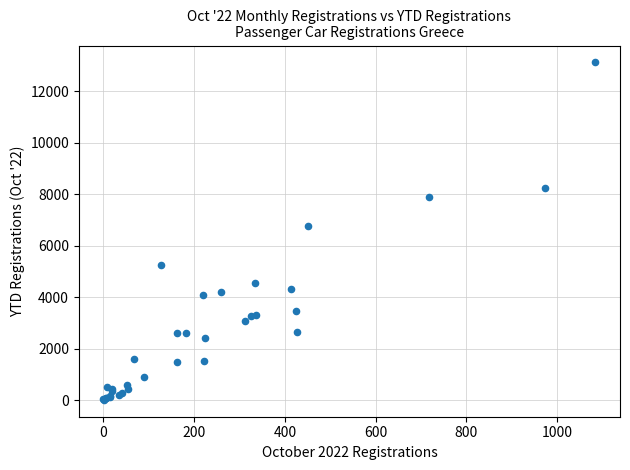

What Y value in the scatter plot is closest to 6567?

6748